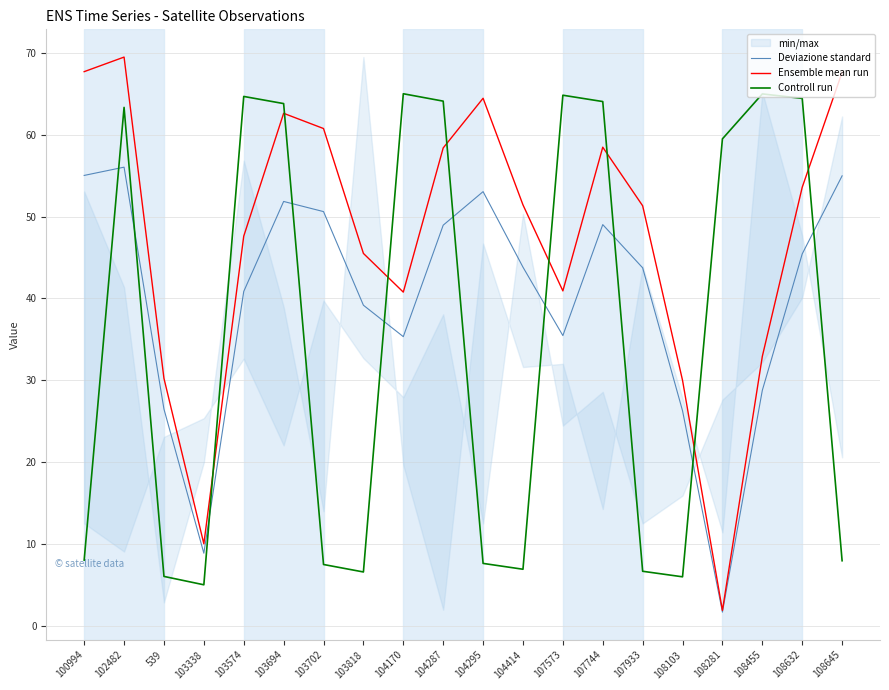

How many times do Controll run and Ensemble mean run cross each other?

8